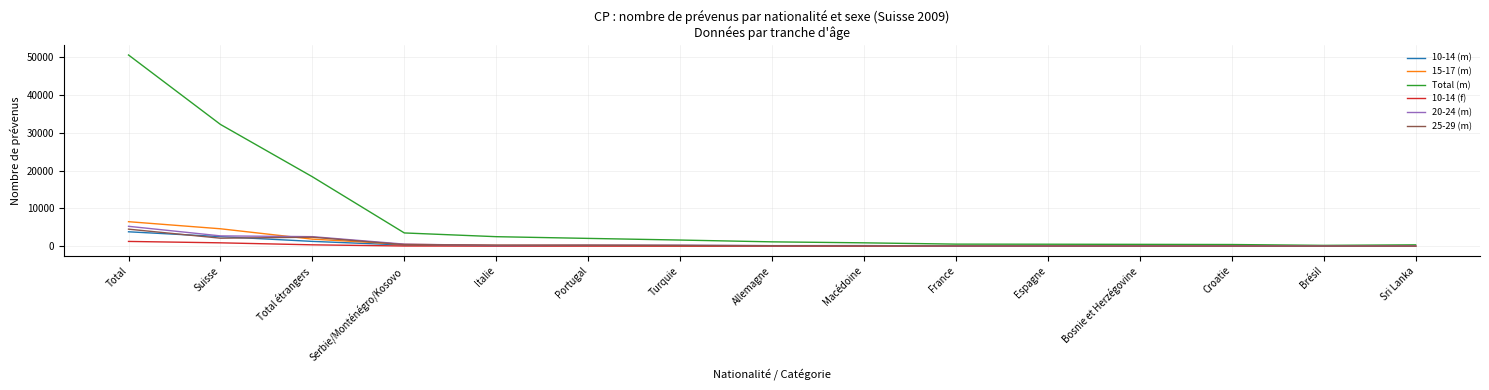

How many categories are shown in the chart?

15